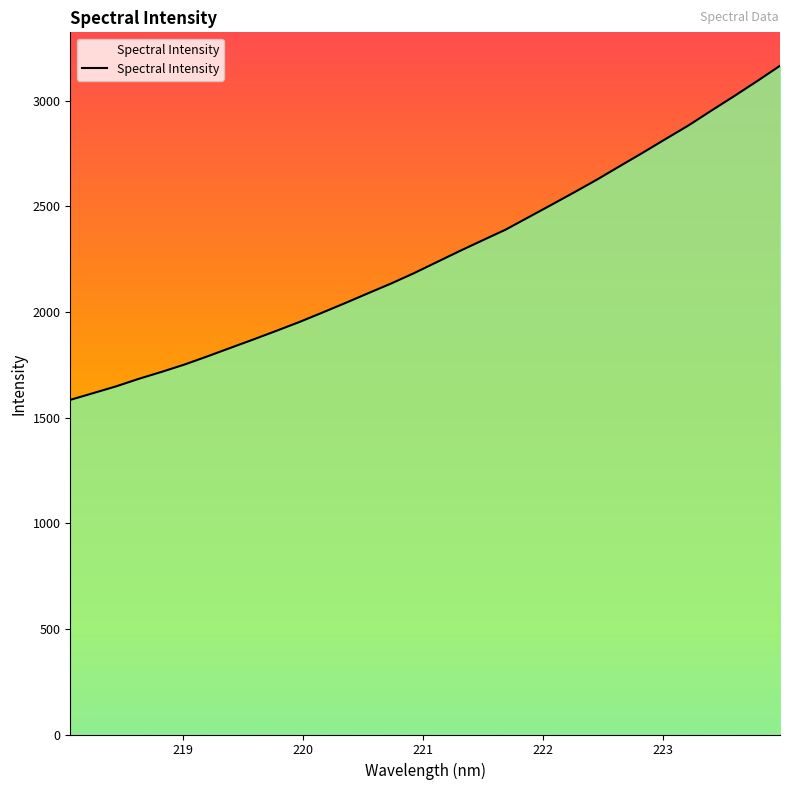

What is the difference between the maximum and minimum values?

1581.0